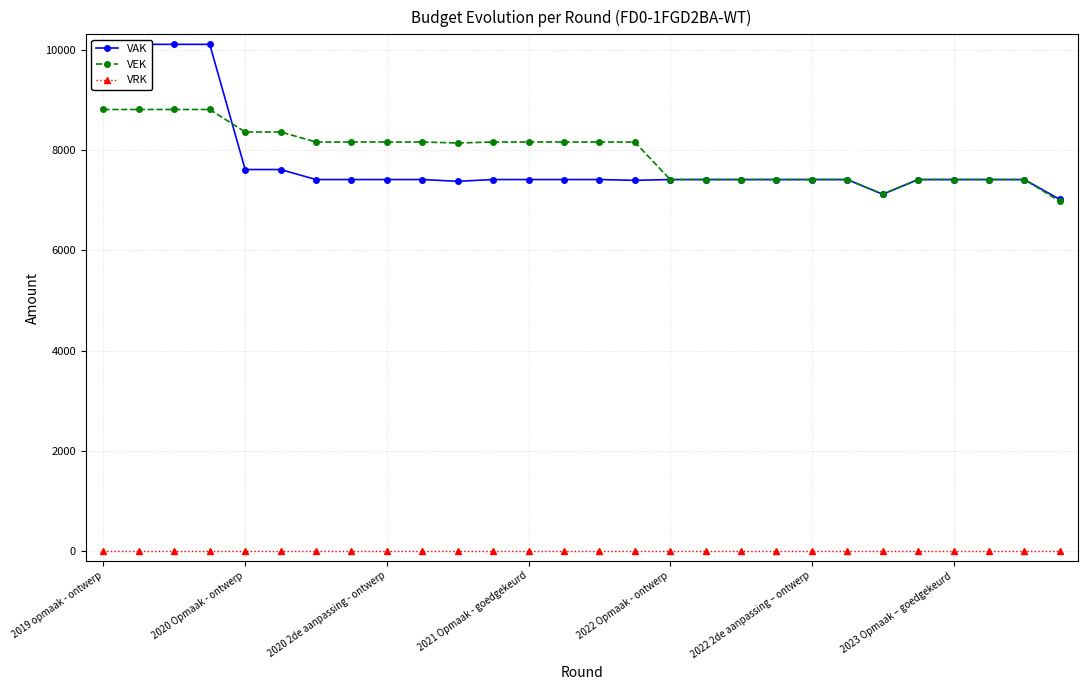

Does the chart display data point markers on the line(s)?

Yes